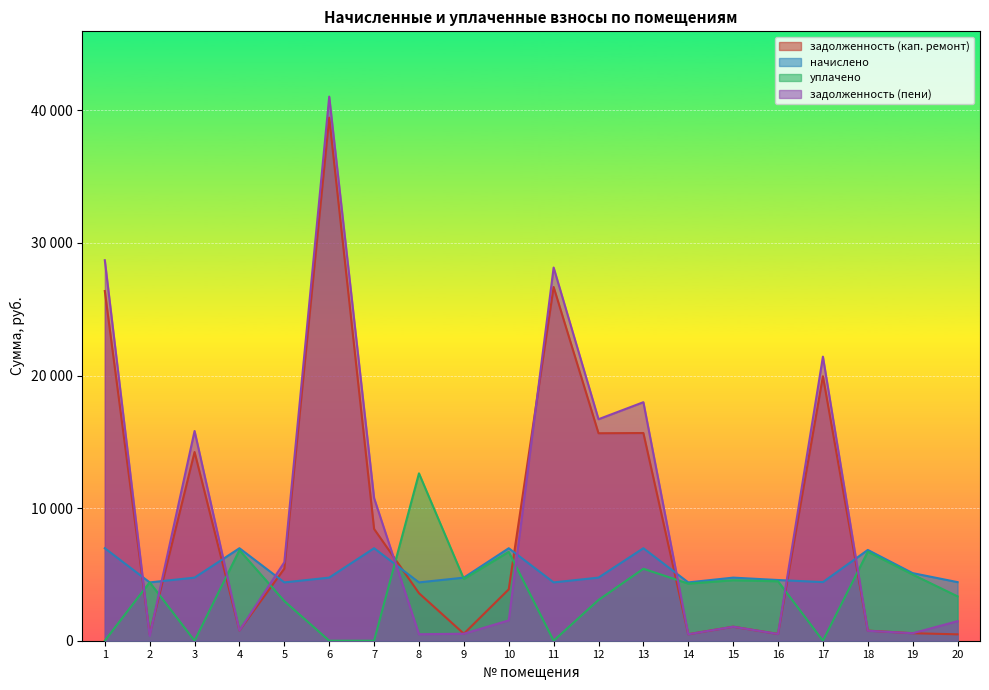

List the labels in order of уплачено value, largest first.

8, 4, 18, 10, 13, 19, 9, 15, 16, 2, 14, 20, 12, 5, 1, 3, 6, 7, 11, 17